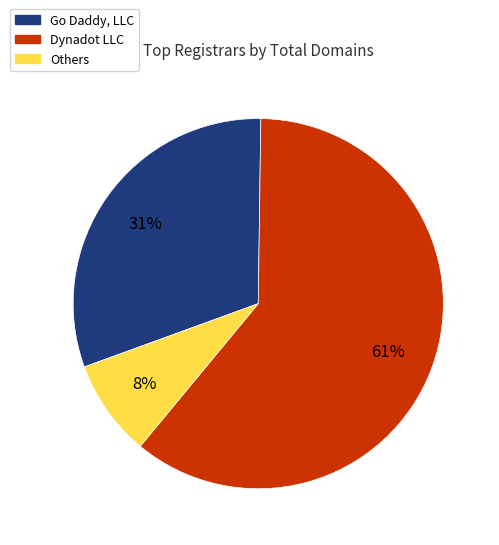

The Others slice represents 8% of the pie. True or false?

True